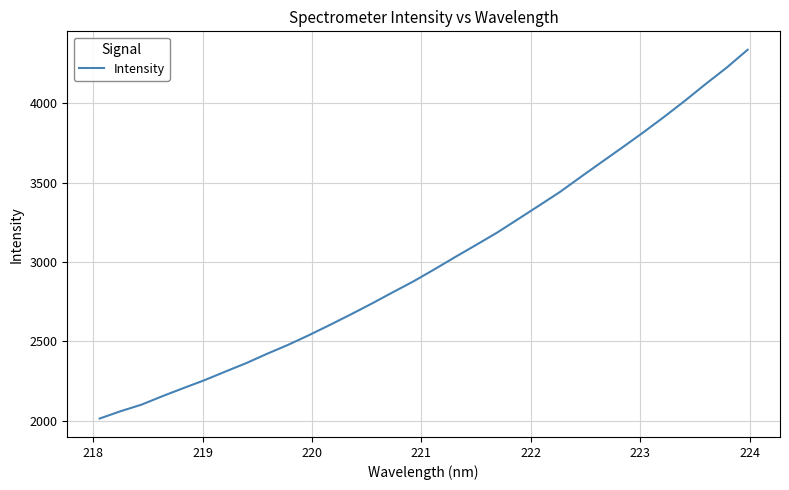

What is the greatest value displayed?

4337.8